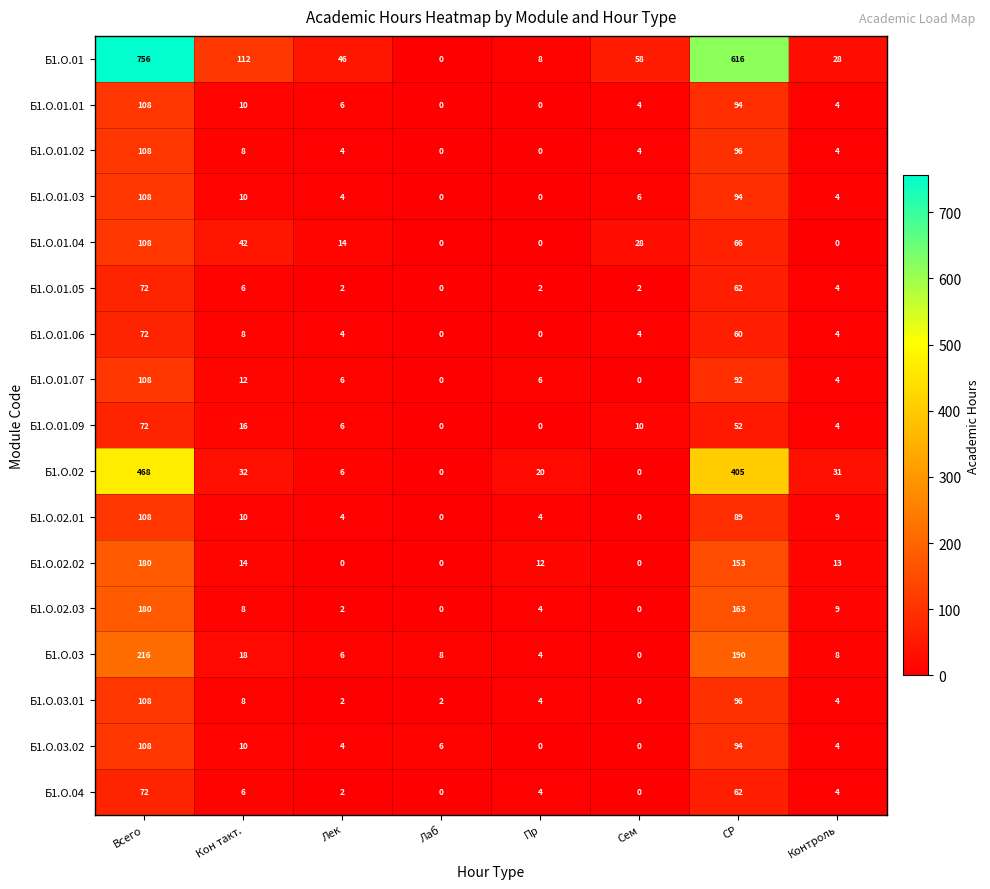

What is the greatest value displayed?

756